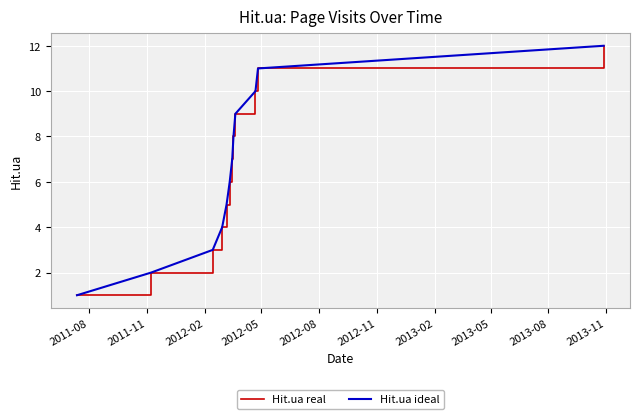

Is this an area chart (filled region under the line)?

No